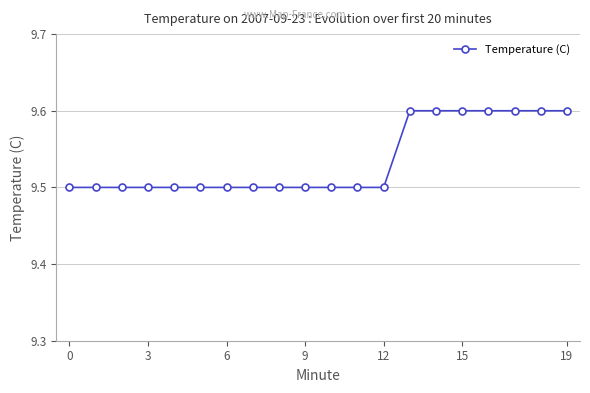

What is the value of the 11th point from the left?

9.5